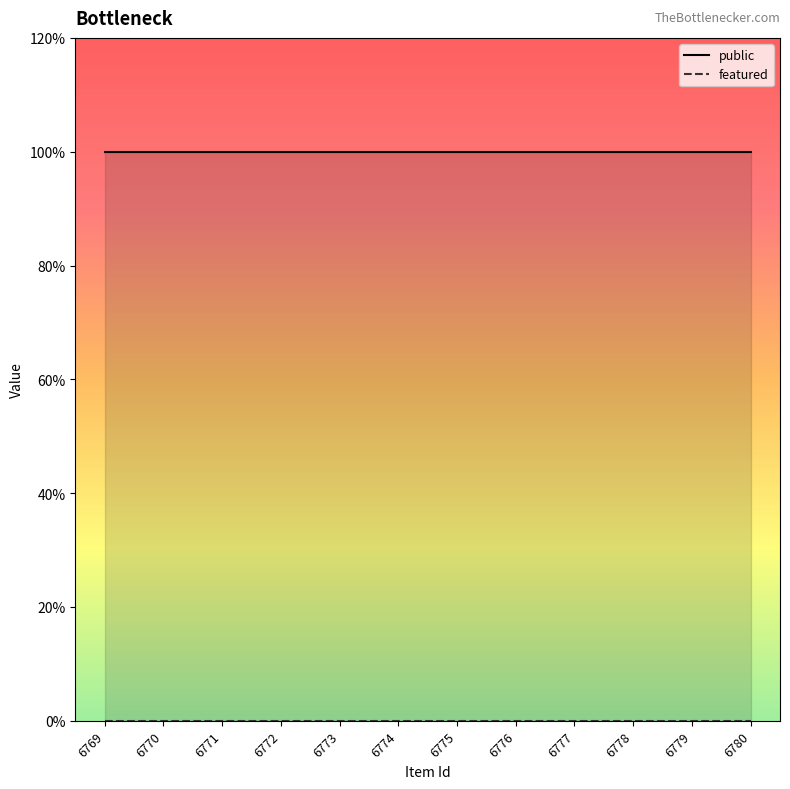

True or false: public line and featured line cross at least once.

False